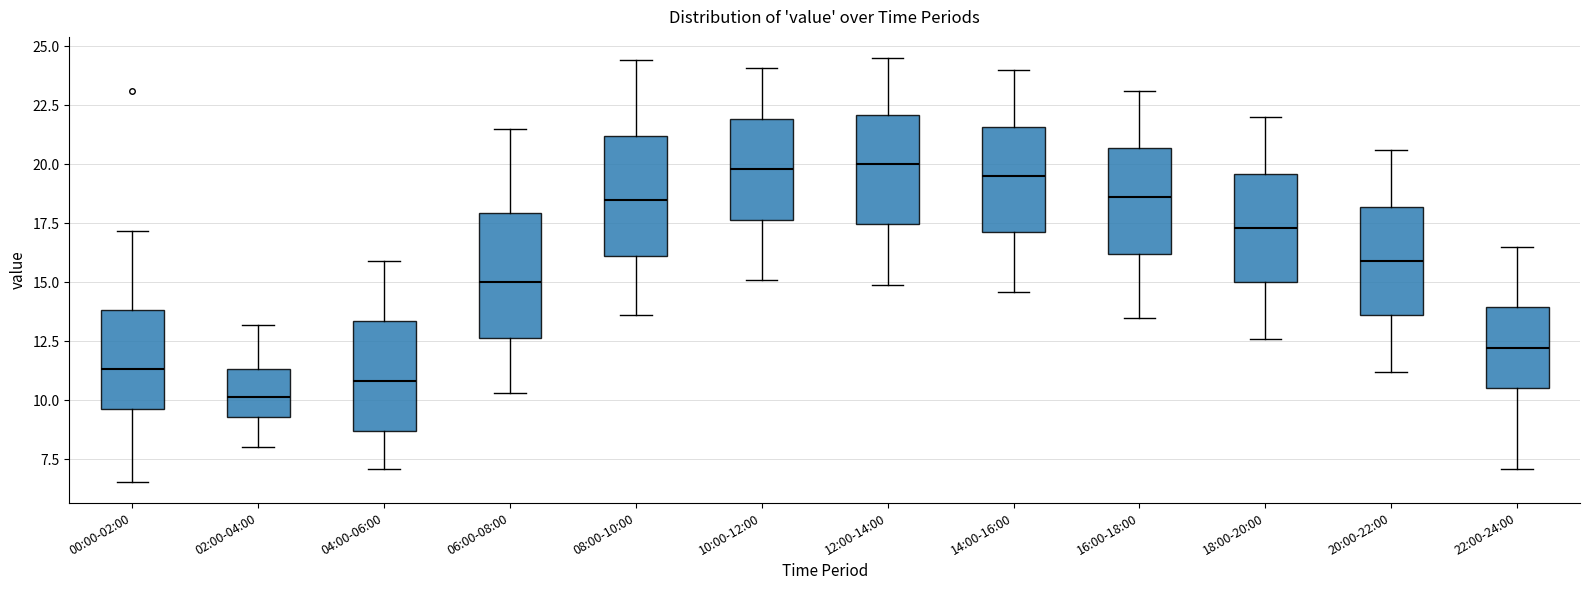

Where does the upper whisker of the box for 18:00-20:00 end on the y-axis? The values are not printed on the chart, so give them approximately, as read against the axis.

22.0